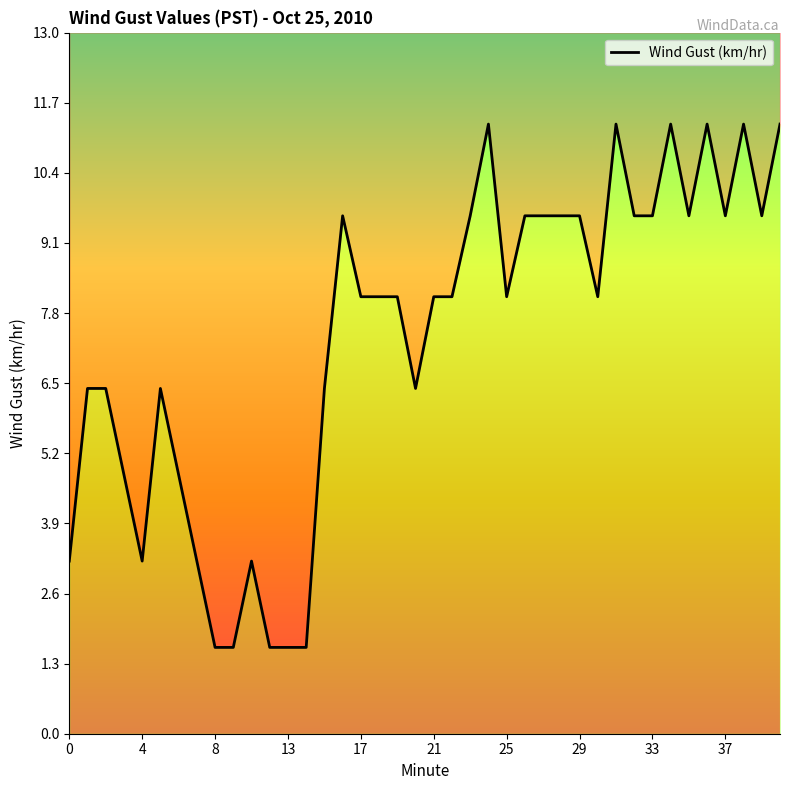

True or false: there are more than 1 points higher than both neighbors.

True